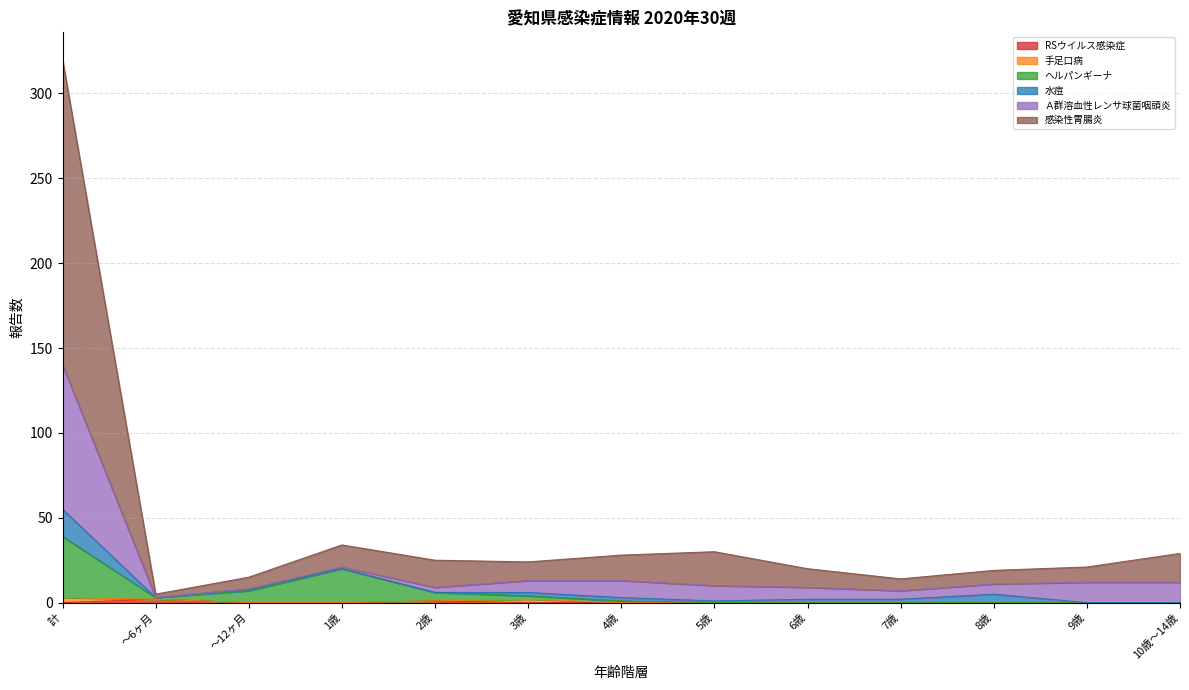

The value of ヘルパンギーナ at 計 is 51. True or false?

False